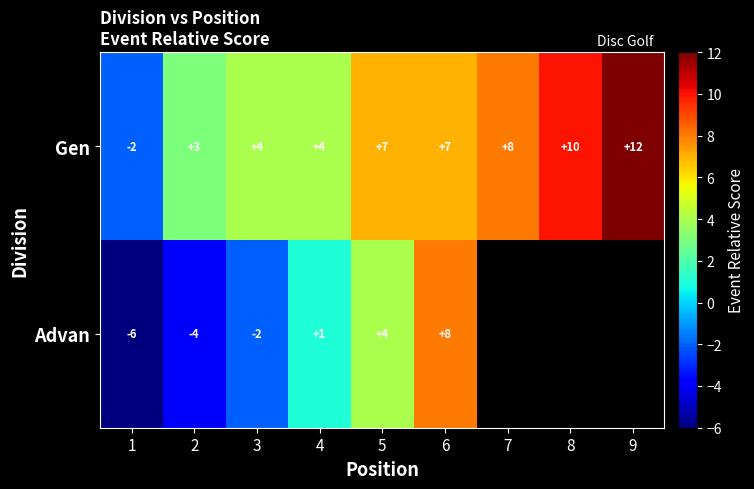

What is the difference between the highest and lowest values at 1?

4